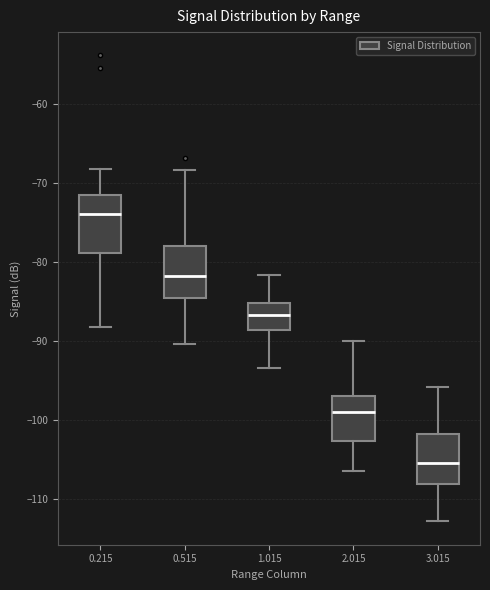

Which box's median line is the lowest?

3.015